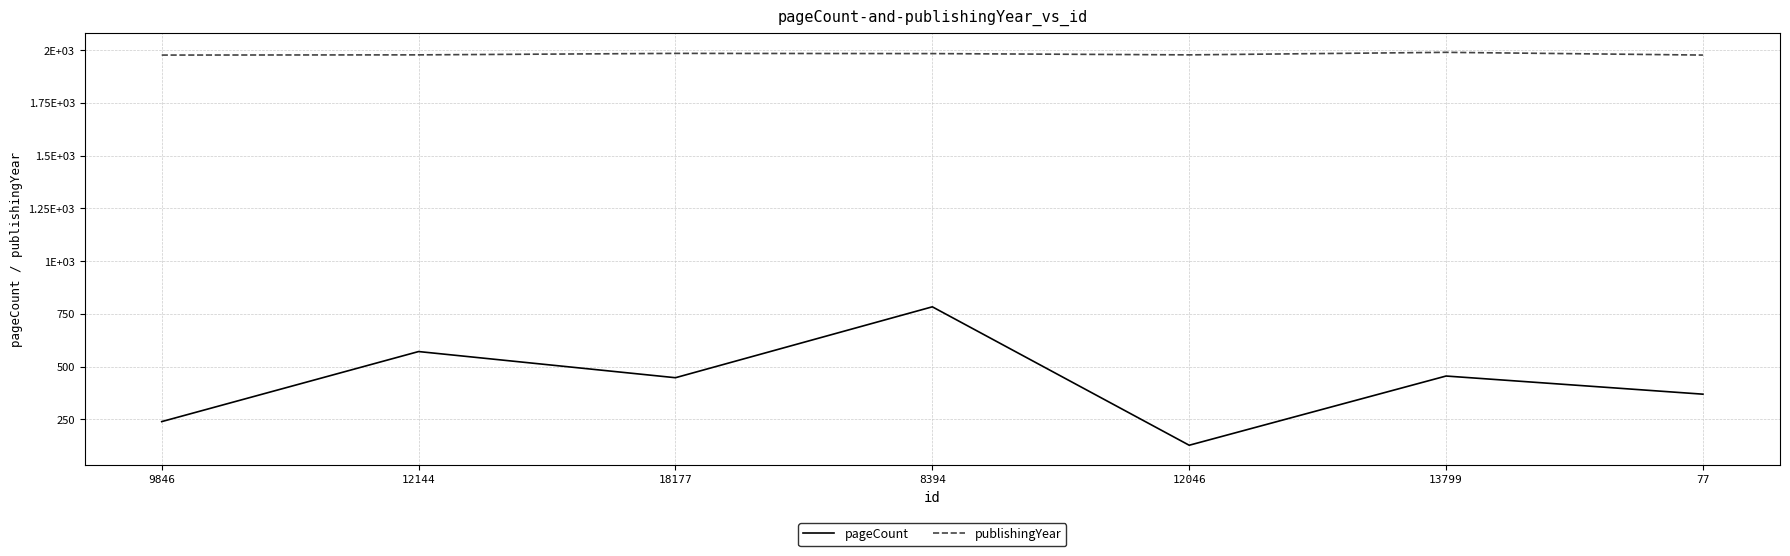

Reading left to right, what are all the values shown in this chart?

pageCount: 9846=240	12144=572	18177=448	8394=784	12046=128	13799=456	77=370
publishingYear: 9846=1977	12144=1978	18177=1985	8394=1984	12046=1978	13799=1990	77=1977